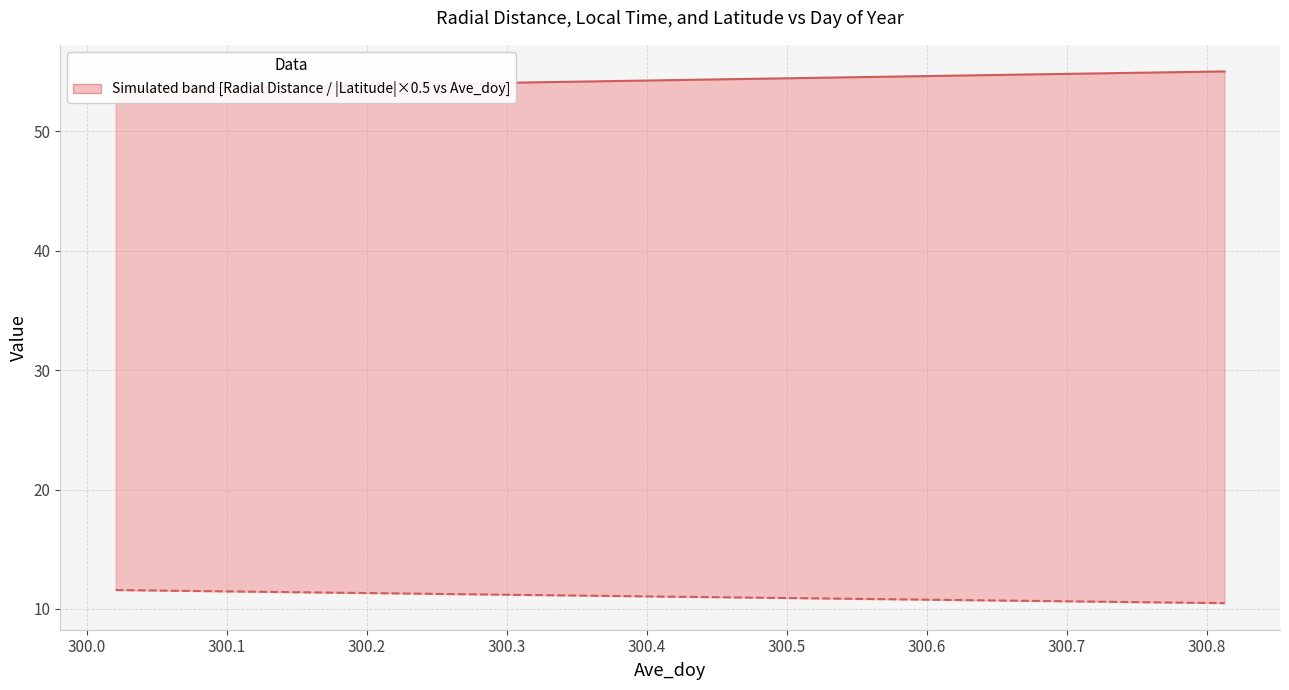

What is the label of the 9th point from the left?

300.7